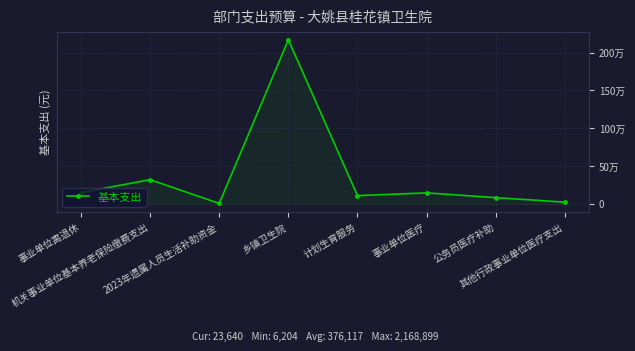

List the labels in order of value, smallest first.

2023年遗属人员生活补助资金, 其他行政事业单位医疗支出, 公务员医疗补助, 计划生育服务, 事业单位医疗, 事业单位离退休, 机关事业单位基本养老保险缴费支出, 乡镇卫生院